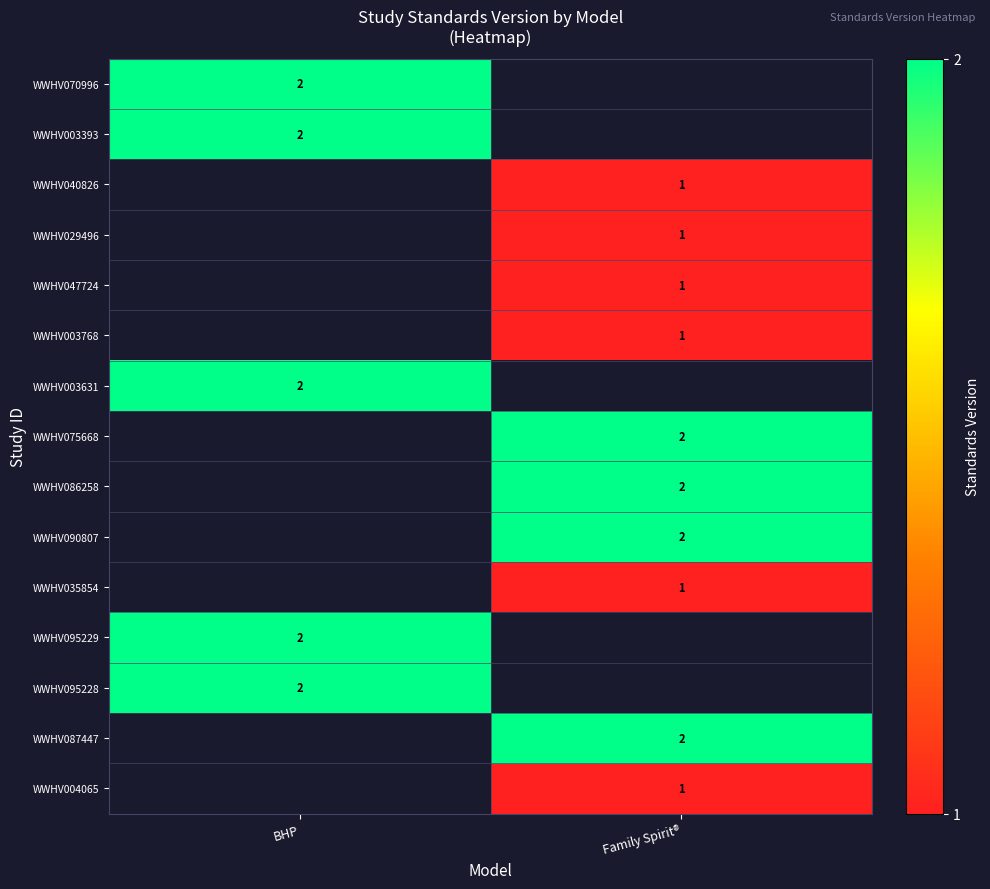

True or false: WWHV075668 has a value of 2 at Family Spirit®.

True